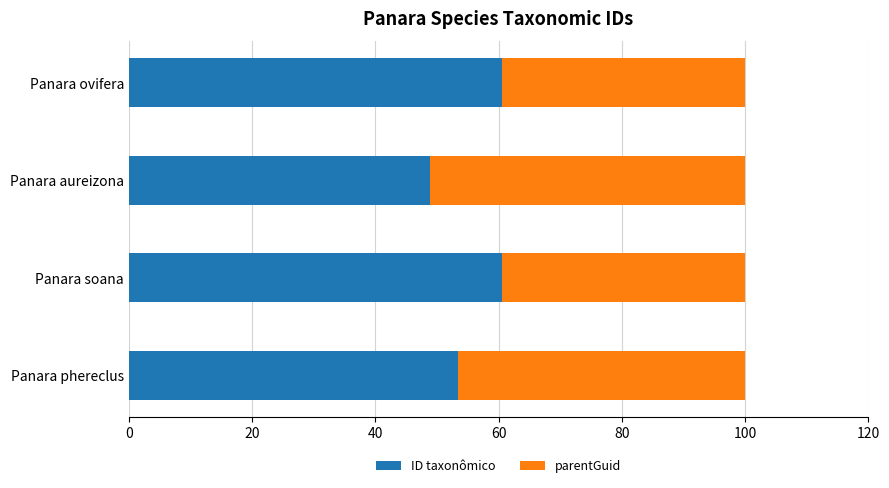

What are all the series names shown in the legend?

ID taxonômico, parentGuid